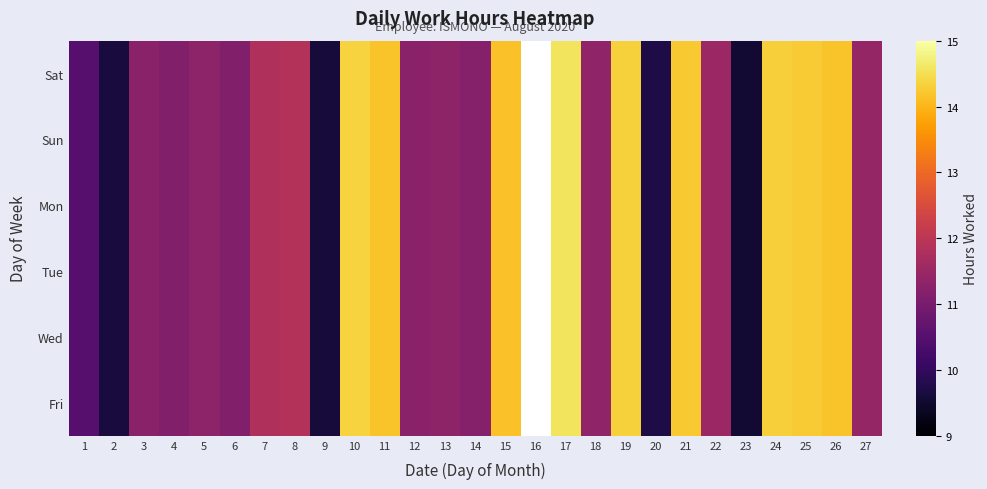

List the series in order of their overall mean, highest first.

Sat, Sun, Mon, Tue, Wed, Fri